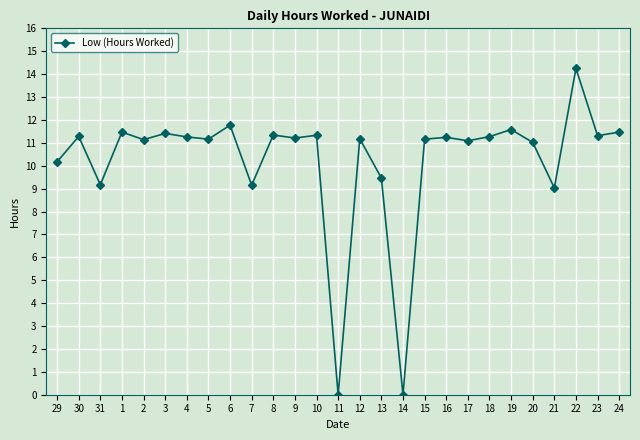

What position from the left is 17?

20